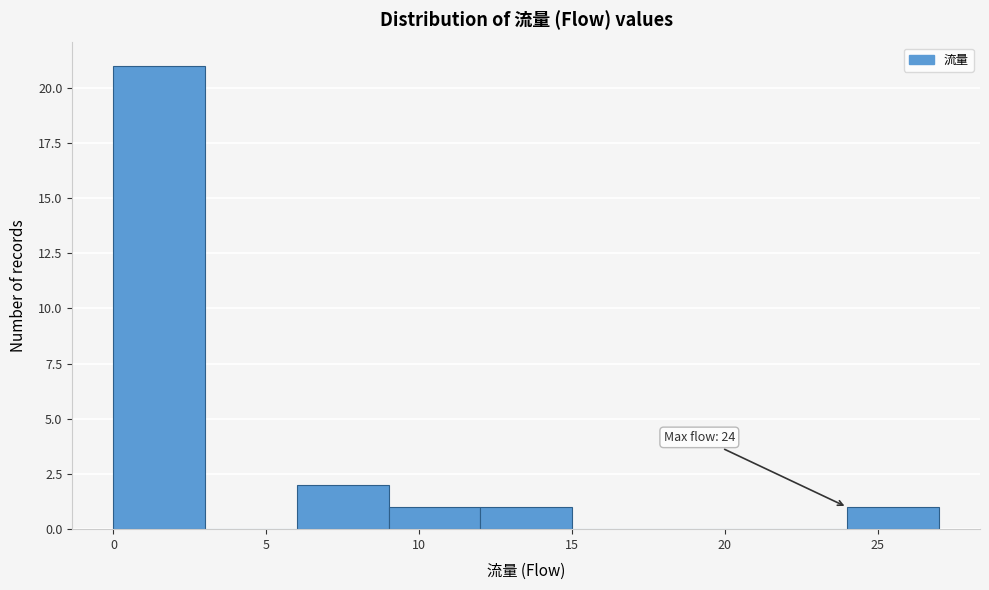

Which range on the x-axis has the tallest bar?

0 to 3